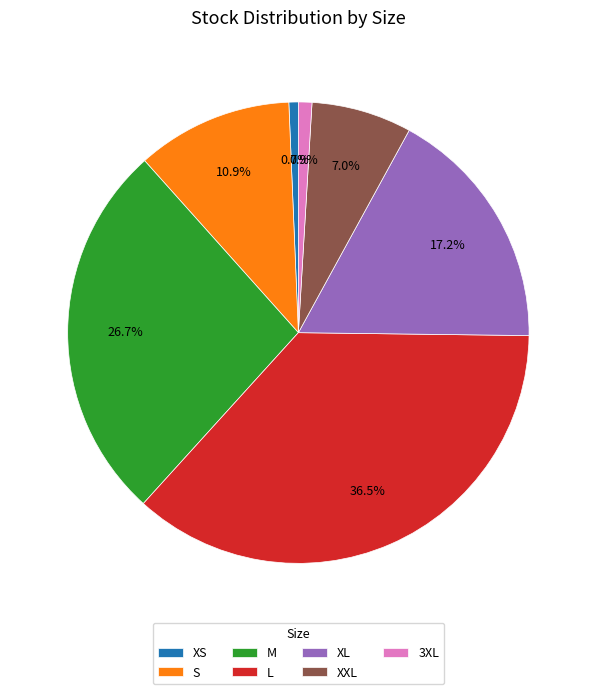

Is it true that S is 11% of the pie?

True